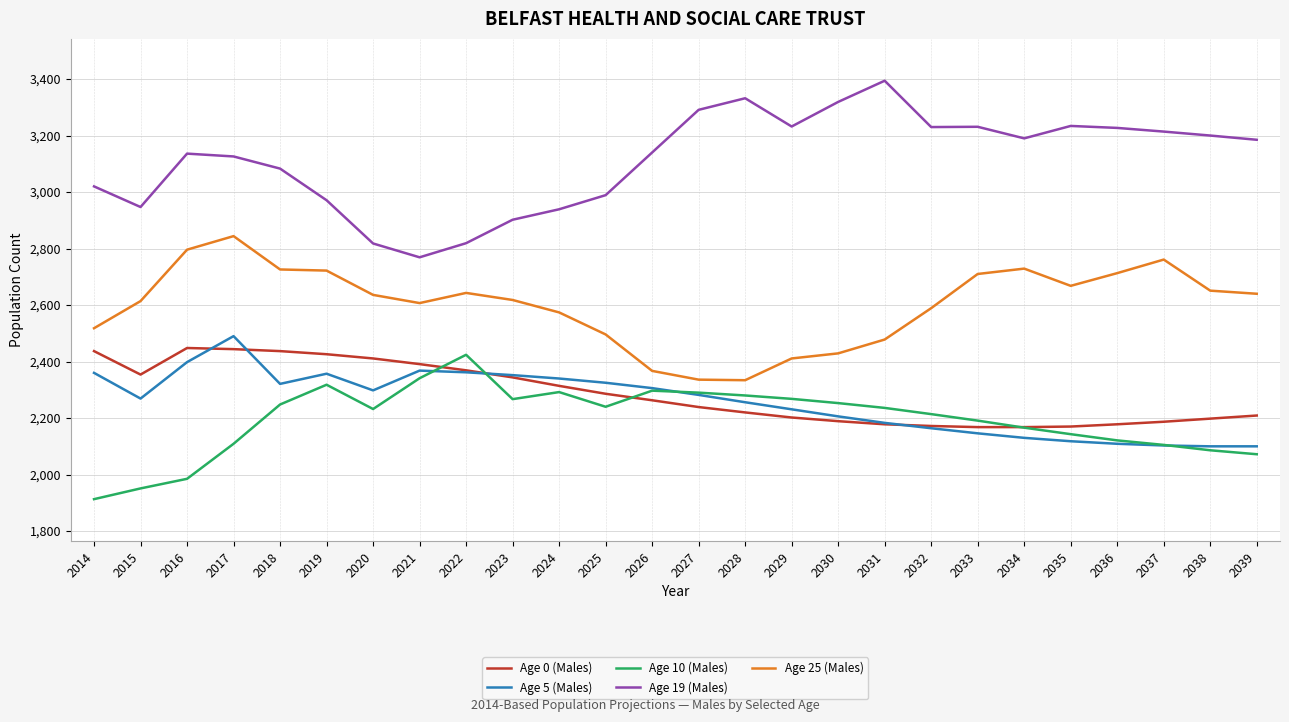

What is the difference between the second highest and minimum values in the Age 5 (Males) series?

298